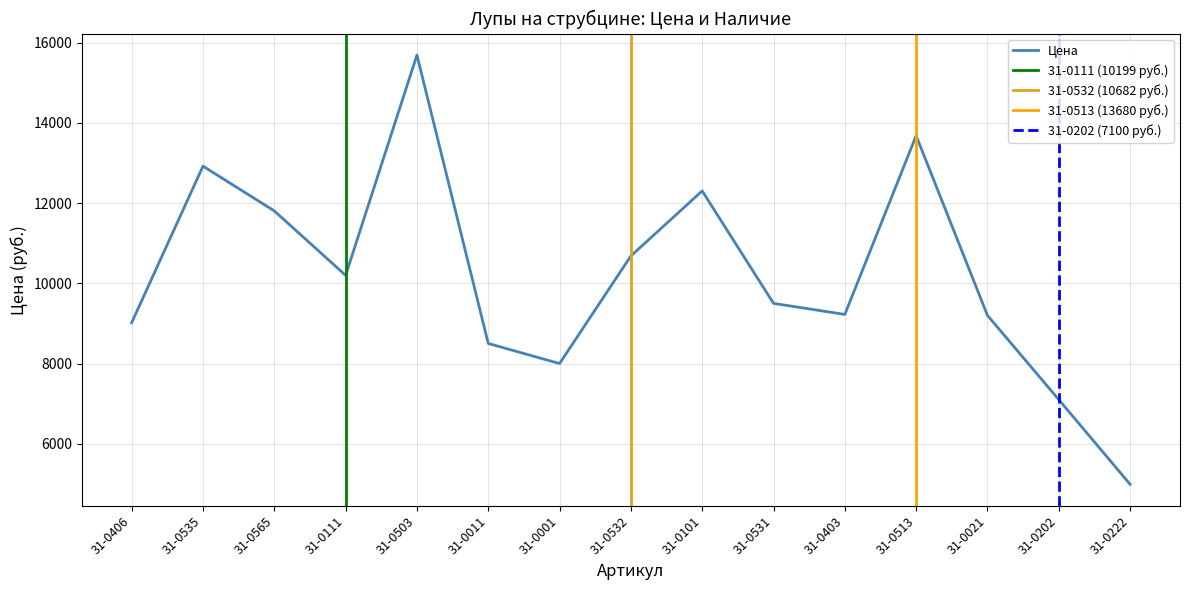

Reading left to right, list all the values displayed in this chart.

9018.8	12921.1	11805.0	10199.0	15691.4	8500.0	8000.0	10682.6	12303.4	9500.0	9224.2	13680.6	9200.0	7100.6	4989.6